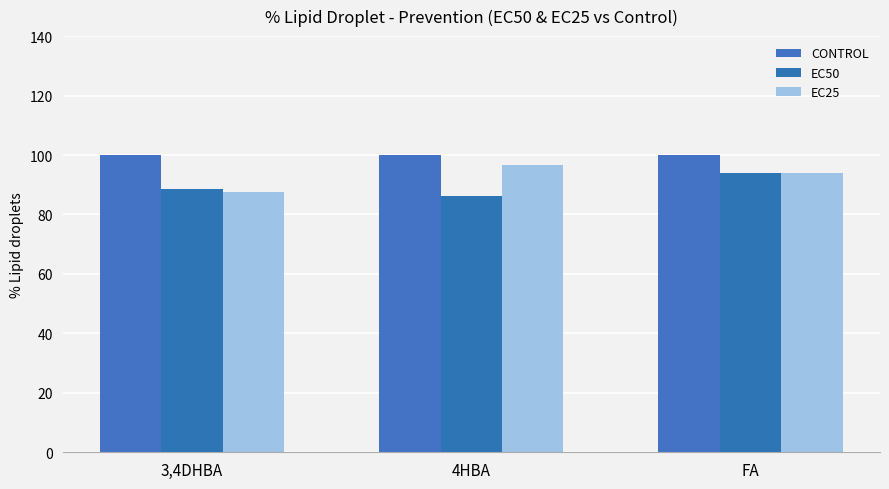

Reading left to right, list all the values displayed in this chart.

CONTROL: 3,4DHBA=100.0	4HBA=100.0	FA=100.0
EC50: 3,4DHBA=88.6	4HBA=86.2	FA=93.9
EC25: 3,4DHBA=87.4	4HBA=96.5	FA=93.8